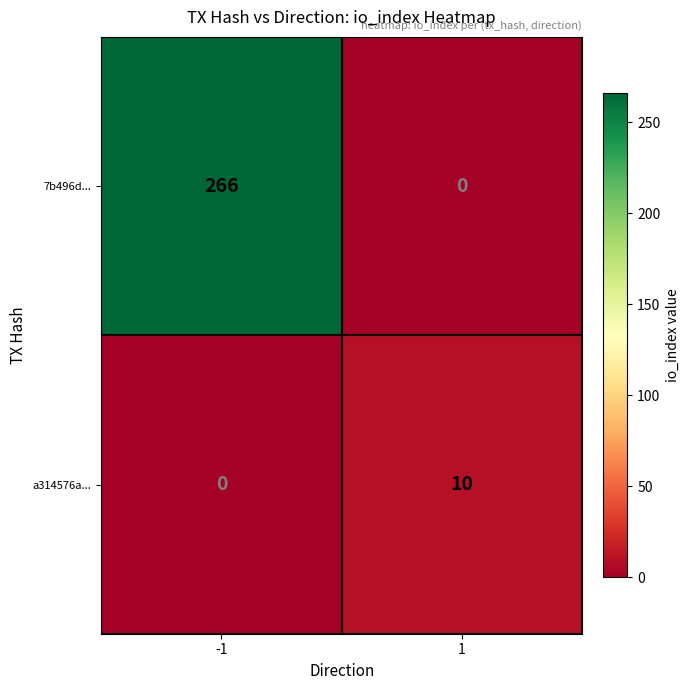

At which category is the sum across all series the highest?

-1